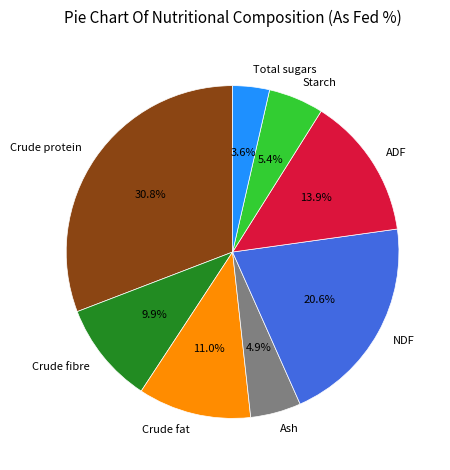

Is there any slice that represents more than half of the pie?

No